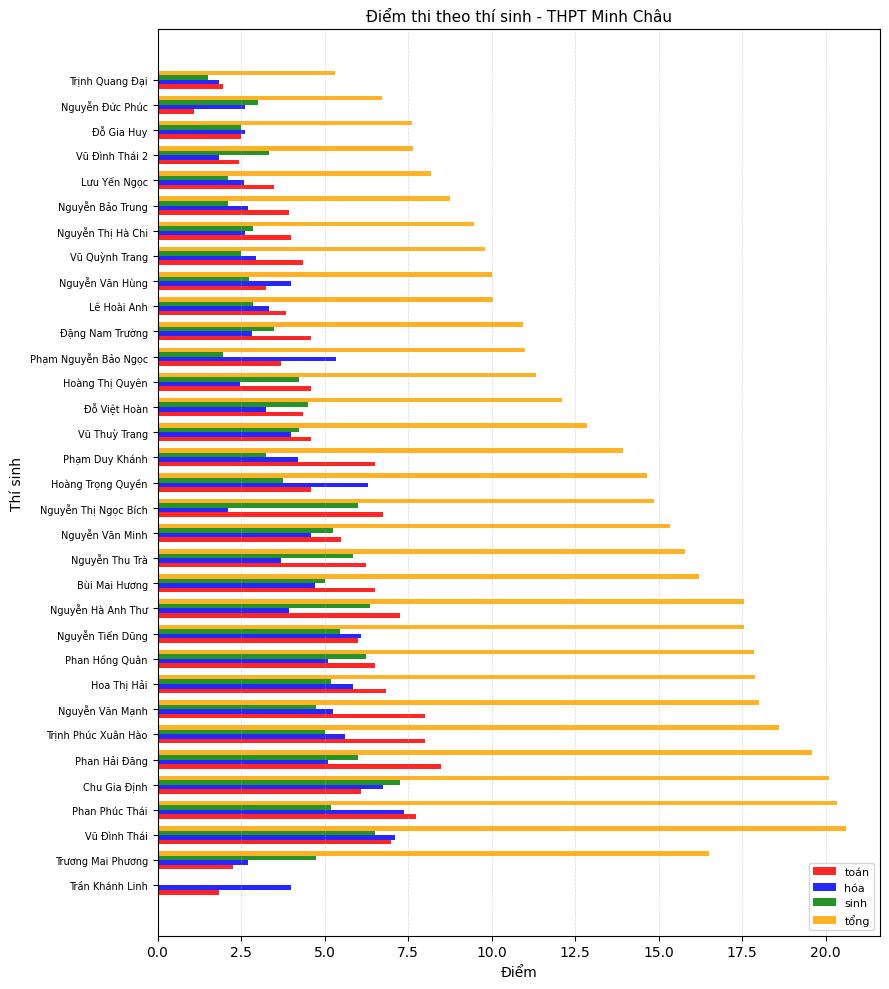

What is the sum of the sinh values at Trịnh Phúc Xuân Hào and Vũ Quỳnh Trang?

7.5